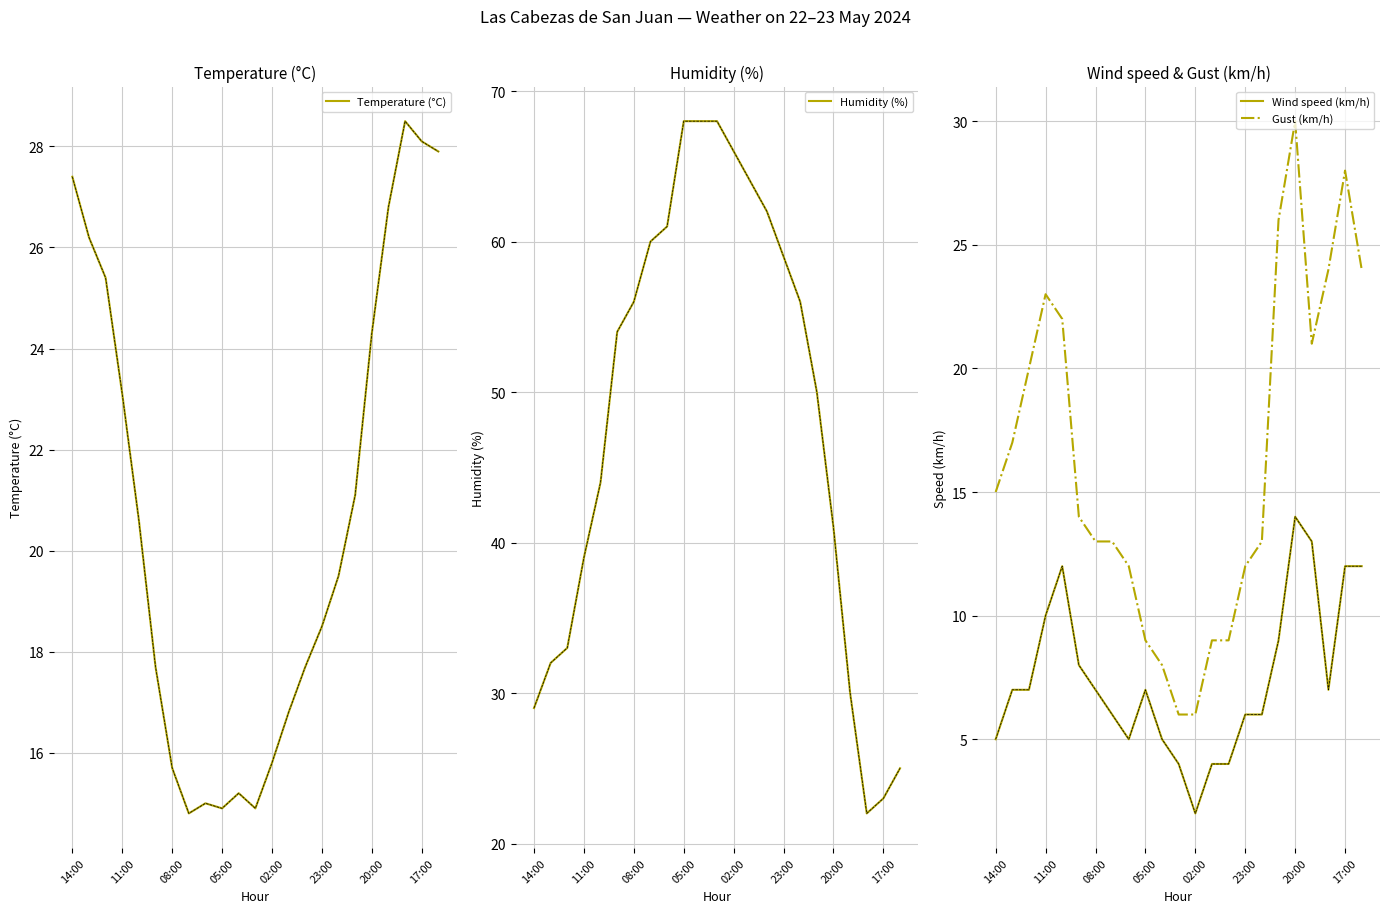

What is the maximum value shown in the chart?

68.0